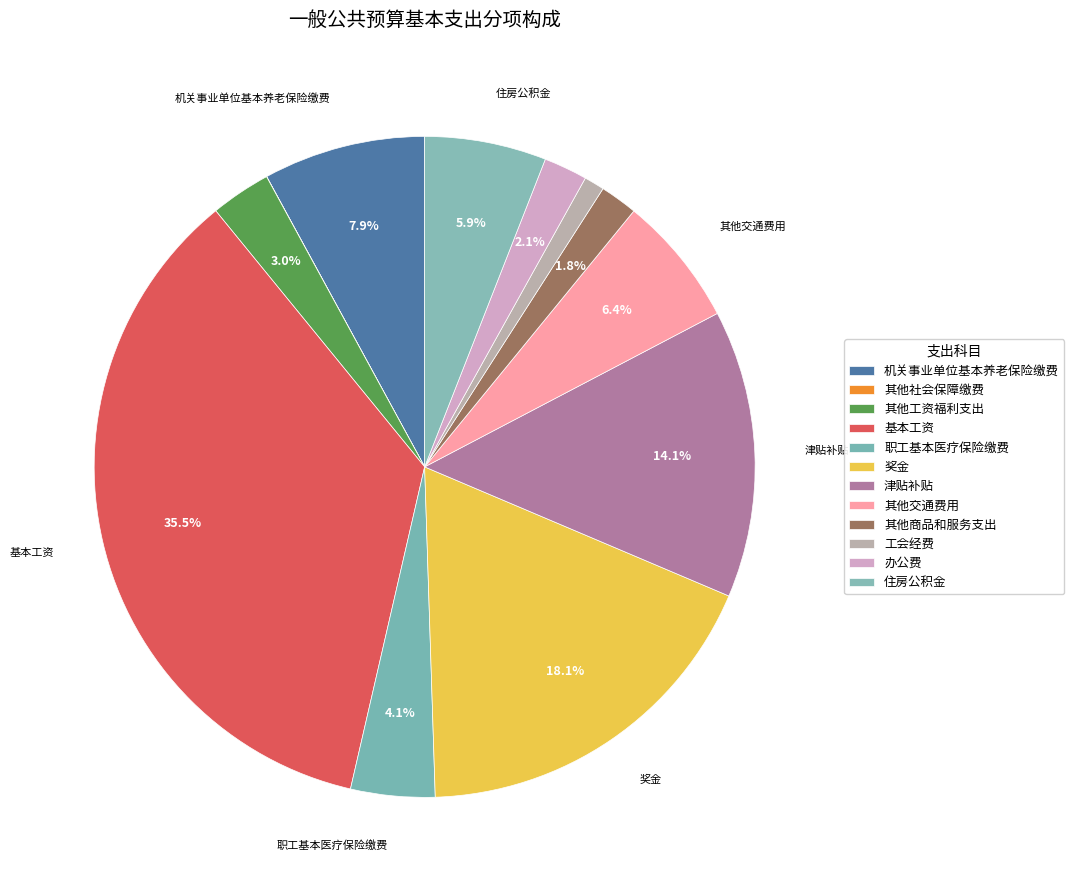

What percentage do 职工基本医疗保险缴费 and 其他工资福利支出 together represent?

7.1%